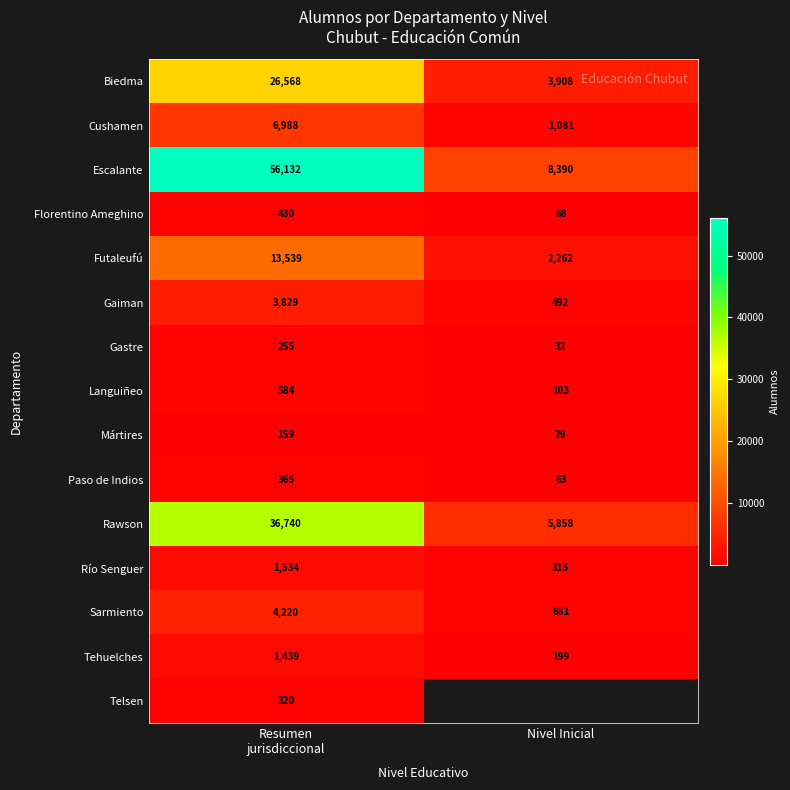

What is the difference between the maximum and minimum values in the Cushamen series?

5907